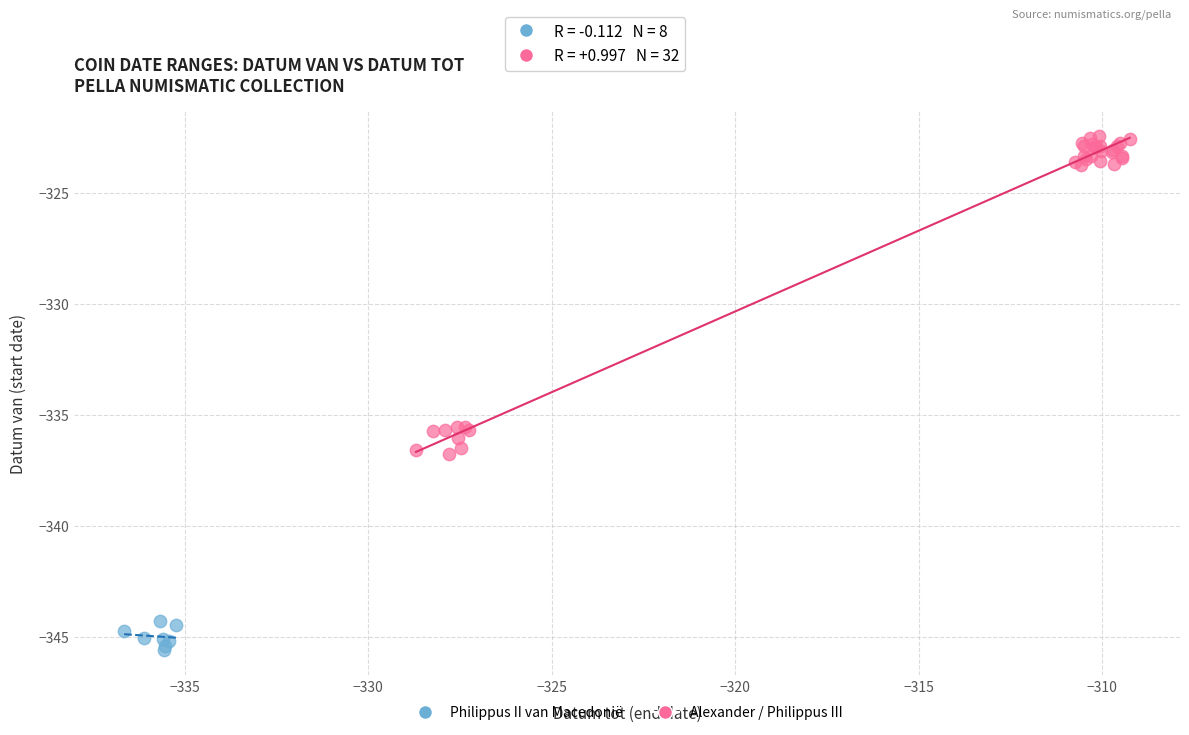

Which series has the widest spread of Y values?

Alexander / Philippus III